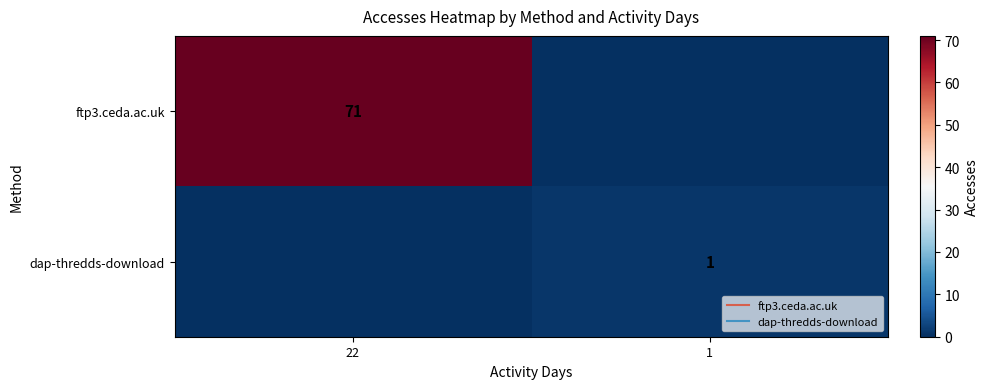

What is the spread (max minus min) of values at 1?

1